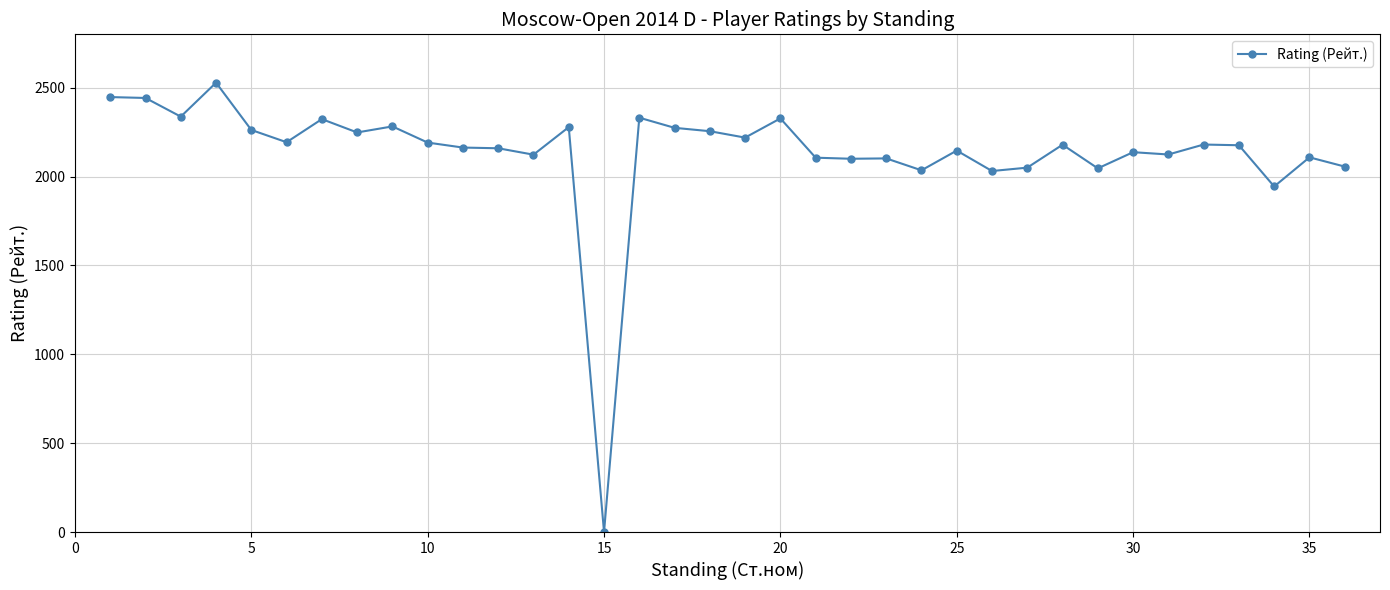

True or false: the data has more than 1 interior local peaks.

True